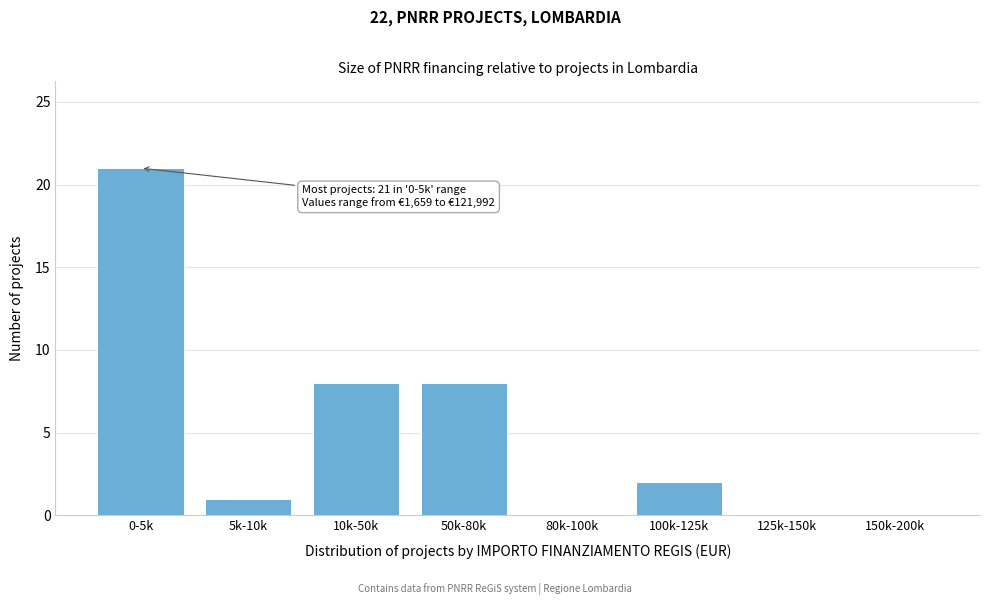

Reading left to right, transcribe all the data shown in this chart.

0-5k=21	5k-10k=1	10k-50k=8	50k-80k=8	80k-100k=0	100k-125k=2	125k-150k=0	150k-200k=0